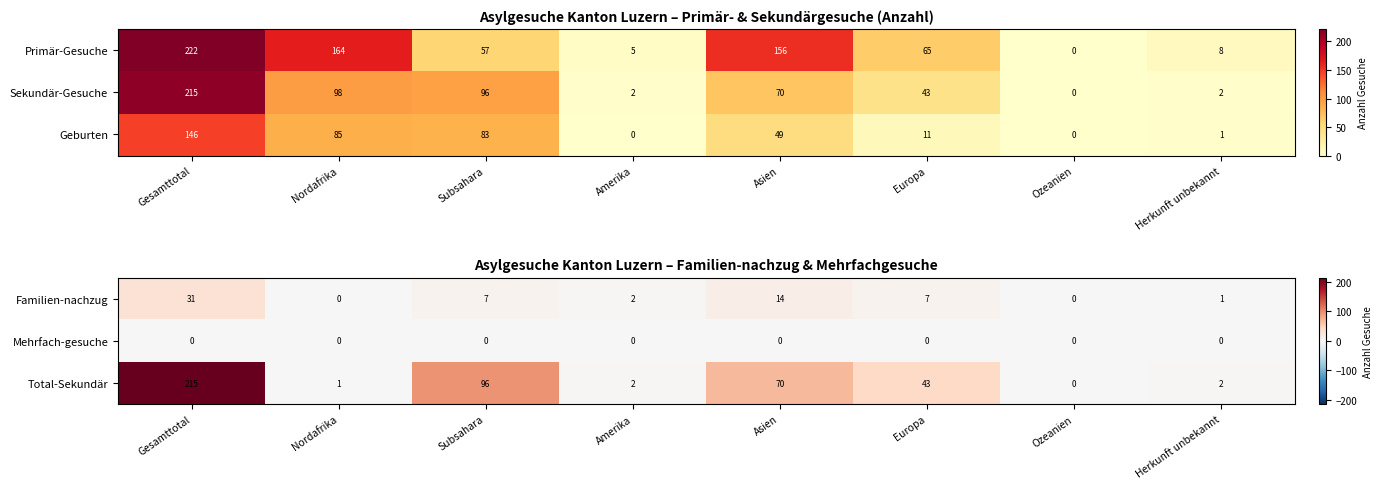

What value does the Familien-nachzug series have at Subsahara?

7